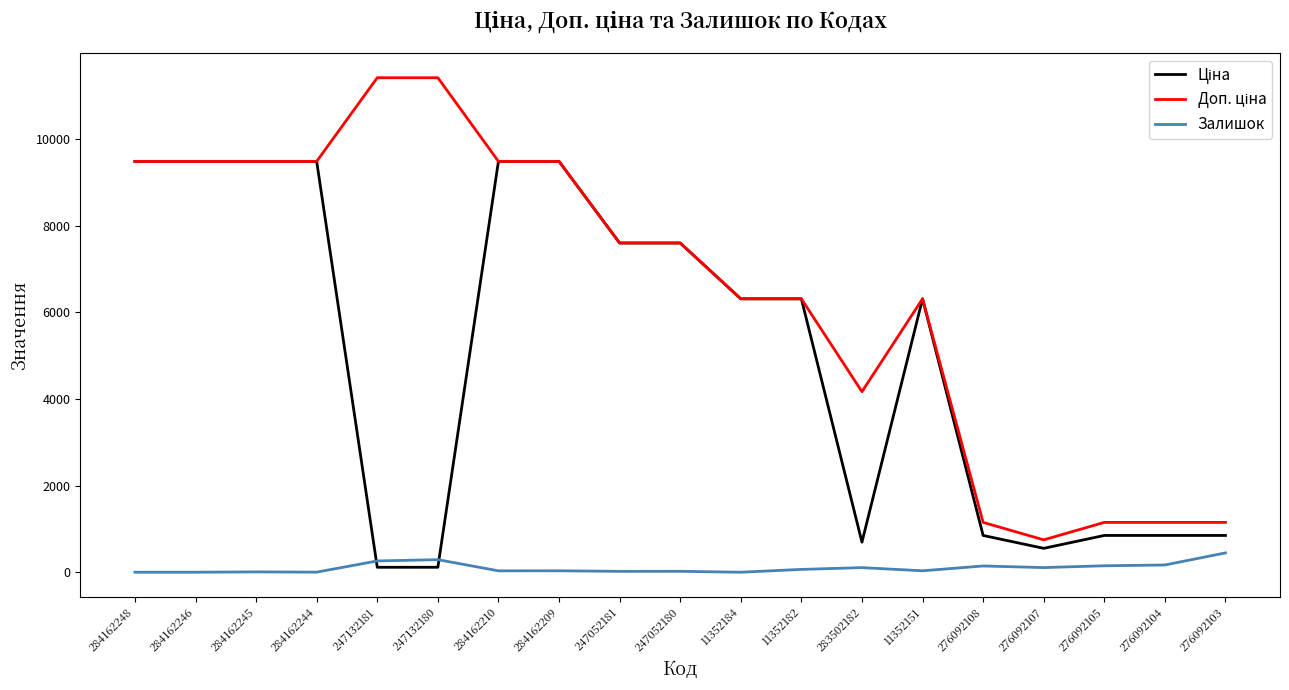

What is the average value of the Залишок series?

99.1